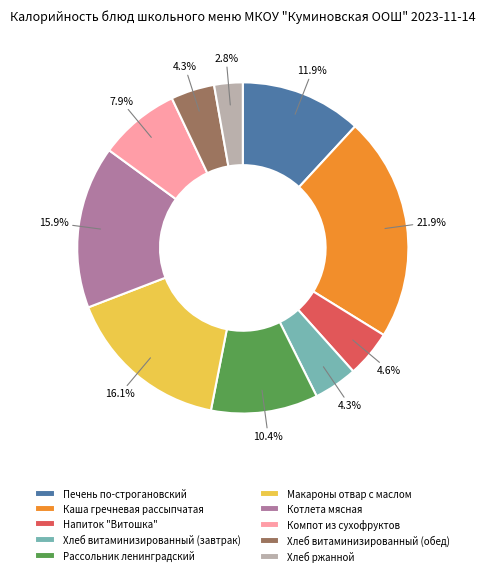

Is it true that Хлеб витаминизированный (обед) is 4% of the pie?

True